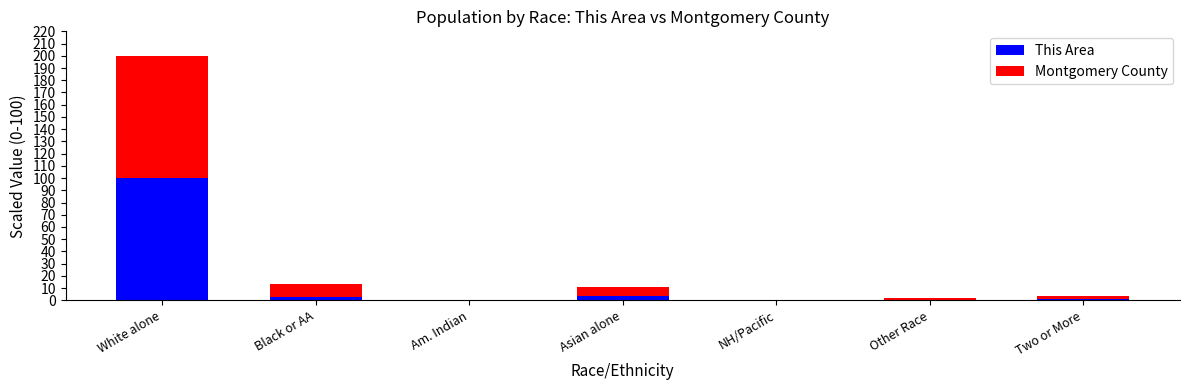

The value of This Area at White alone is 100.0. True or false?

True